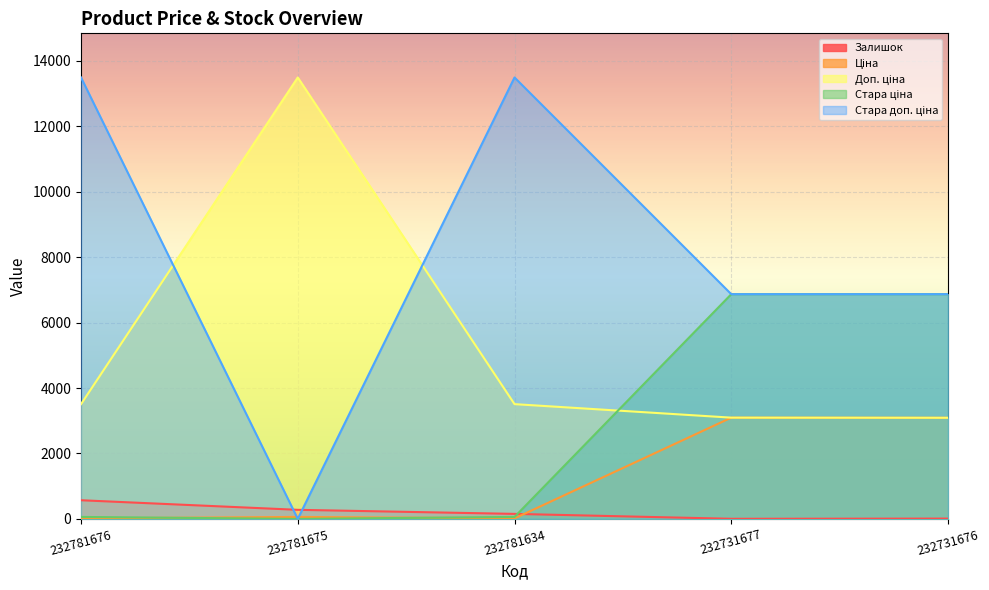

At how many categories does at least one series exceed 9170?

3